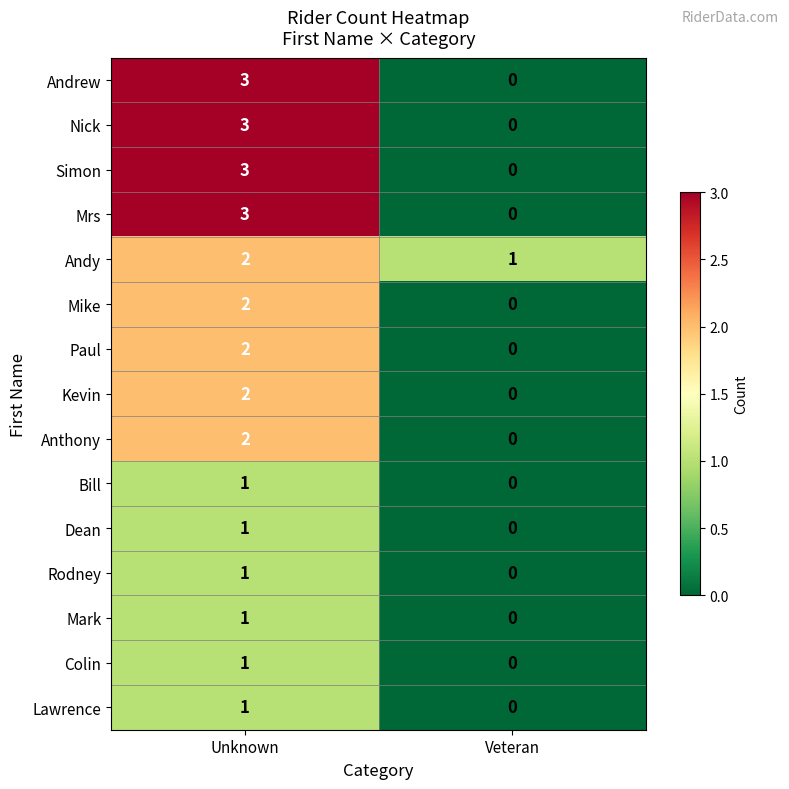

Where is Simon nearest to the value 1?

Veteran